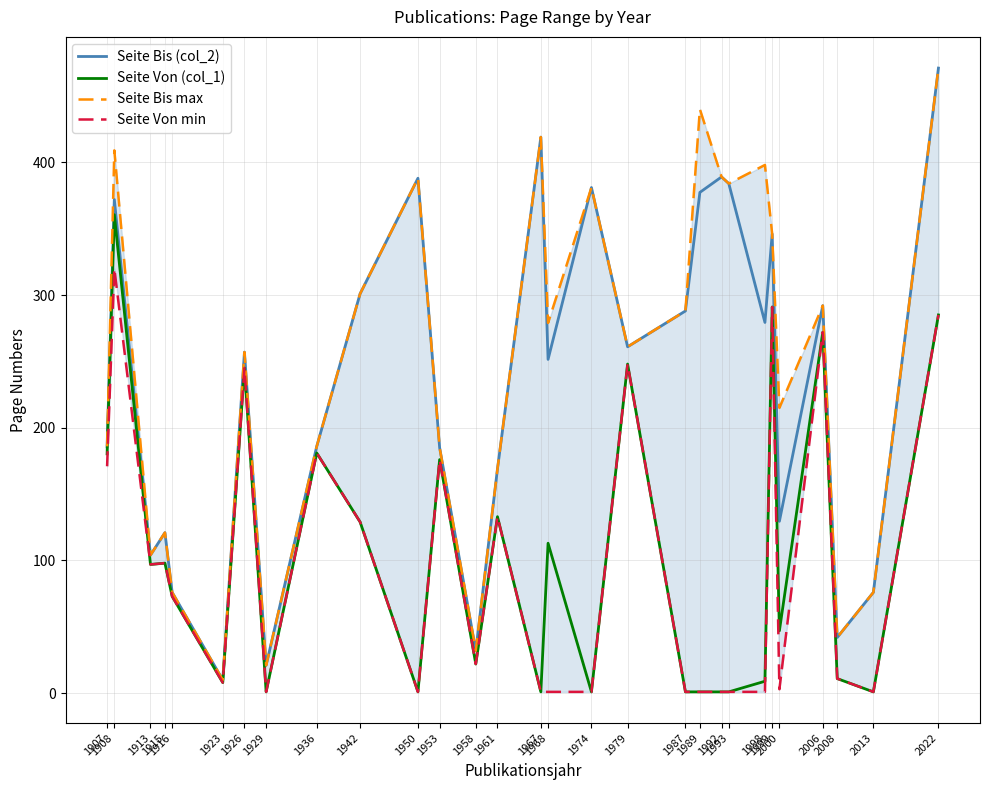

Rank the series at 1916 from lowest to highest value.

Seite Von (col_1), Seite Von min, Seite Bis (col_2), Seite Bis max